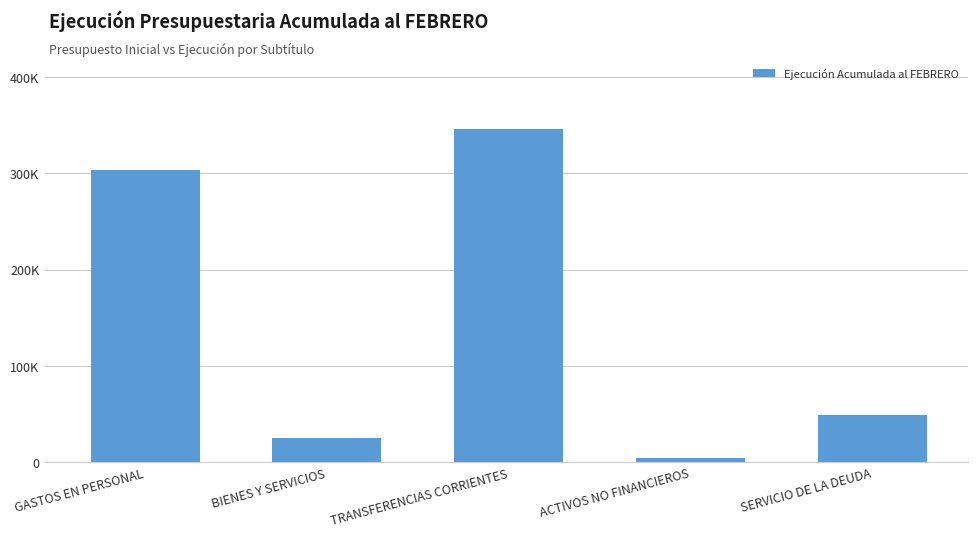

List the labels in order of value, smallest first.

ACTIVOS NO FINANCIEROS, BIENES Y SERVICIOS, SERVICIO DE LA DEUDA, GASTOS EN PERSONAL, TRANSFERENCIAS CORRIENTES